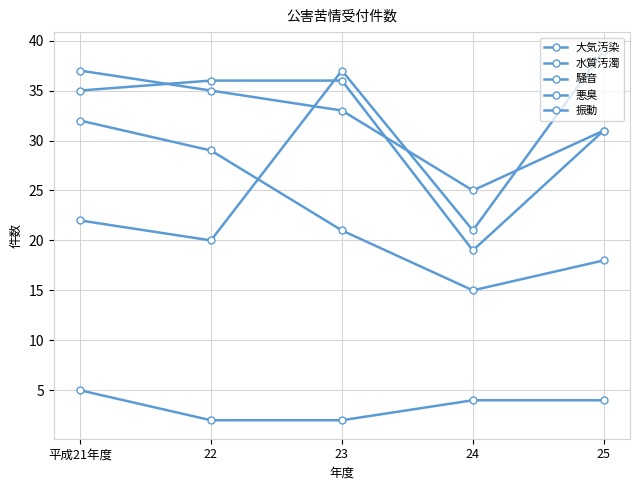

The value of 水質汚濁 at 23 is 55. True or false?

False